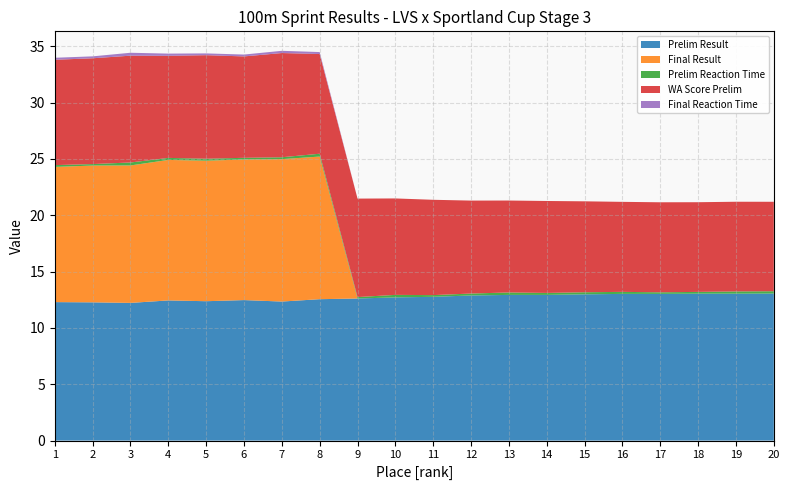

Reading left to right, what are all the values shown in this chart?

Prelim Result: 1=12.3	2=12.3	3=12.2	4=12.4	5=12.4	6=12.5	7=12.3	8=12.6	9=12.6	10=12.7	11=12.8	12=12.9	13=12.9	14=12.9	15=13.0	16=13.0	17=13.0	18=13.0	19=13.0	20=13.1
Final Result: 1=12.0	2=12.1	3=12.2	4=12.5	5=12.5	6=12.5	7=12.6	8=12.7	9=0.0	10=0.0	11=0.0	12=0.0	13=0.0	14=0.0	15=0.0	16=0.0	17=0.0	18=0.0	19=0.0	20=0.0
Prelim Reaction Time: 1=0.2	2=0.1	3=0.3	4=0.2	5=0.2	6=0.1	7=0.2	8=0.2	9=0.1	10=0.2	11=0.2	12=0.2	13=0.2	14=0.2	15=0.2	16=0.2	17=0.1	18=0.2	19=0.2	20=0.2
WA Score Prelim: 1=9.3	2=9.4	3=9.5	4=9.1	5=9.2	6=9.0	7=9.2	8=8.8	9=8.7	10=8.6	11=8.5	12=8.2	13=8.2	14=8.2	15=8.1	16=8.0	17=8.0	18=8.0	19=8.0	20=7.9
Final Reaction Time: 1=0.2	2=0.2	3=0.3	4=0.2	5=0.2	6=0.2	7=0.2	8=0.2	9=0.0	10=0.0	11=0.0	12=0.0	13=0.0	14=0.0	15=0.0	16=0.0	17=0.0	18=0.0	19=0.0	20=0.0